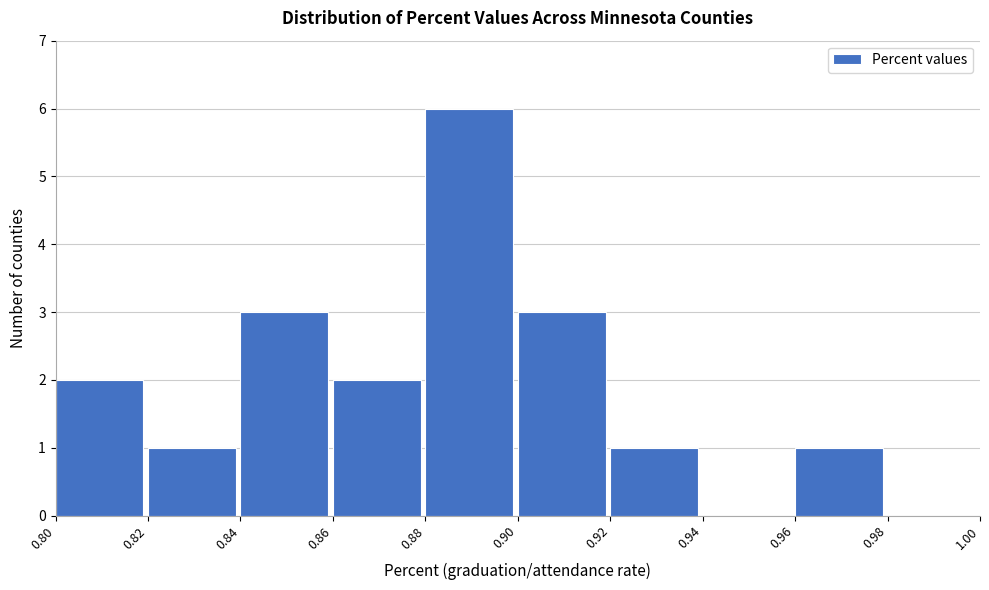

Which range on the x-axis has the tallest bar?

0.88 to 0.90